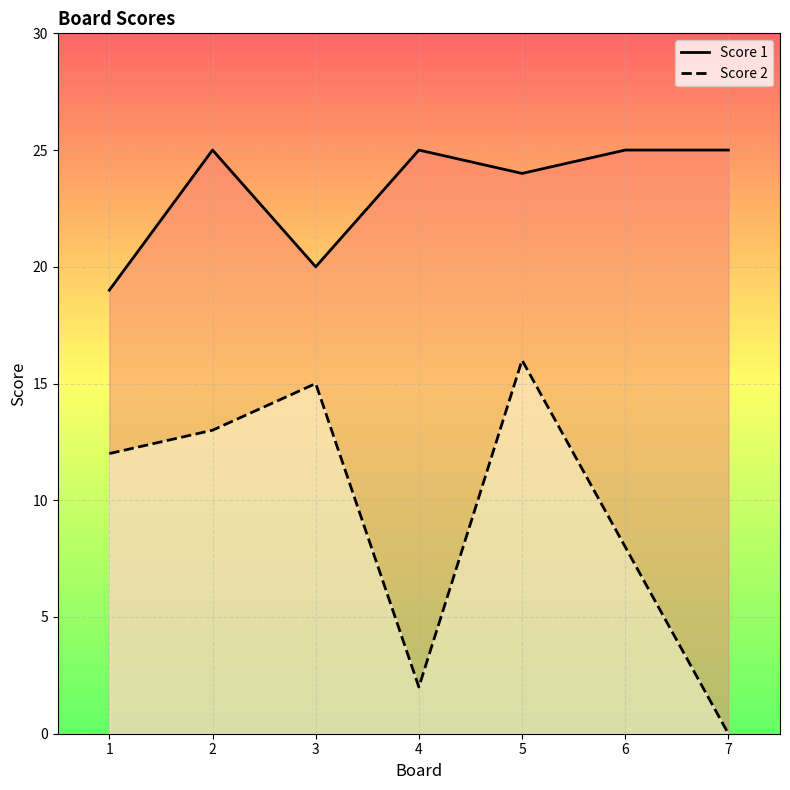

The Score 1 series shows 32 at 1. True or false?

False